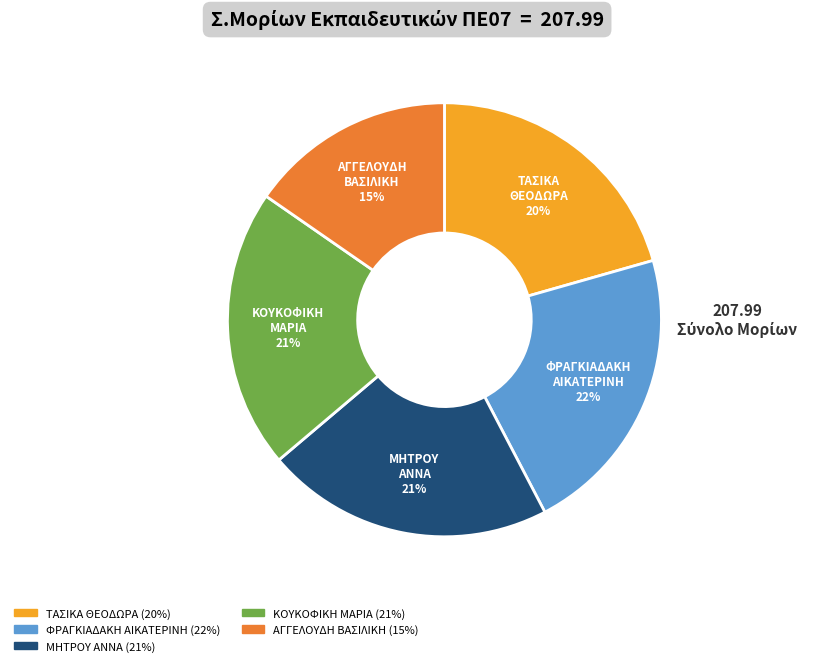

Rank the categories by value from highest to lowest.

ΦΡΑΓΚΙΑΔΑΚΗ
ΑΙΚΑΤΕΡΙΝΗ
45.02, ΜΗΤΡΟΥ
ΑΝΝΑ
44.46, ΚΟΥΚΟΦΙΚΗ
ΜΑΡΙΑ
43.11, ΤΑΣΙΚΑ
ΘΕΟΔΩΡΑ
42.62, ΑΓΓΕΛΟΥΔΗ
ΒΑΣΙΛΙΚΗ
31.78